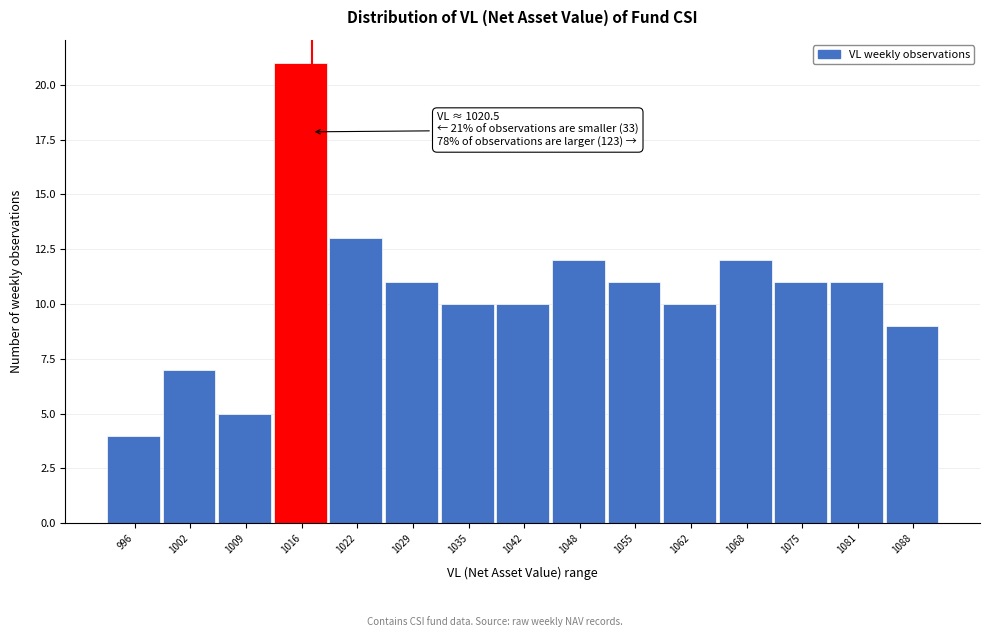

Reading left to right, what are all the values shown in this chart?

4	7	5	21	13	11	10	10	12	11	10	12	11	11	9